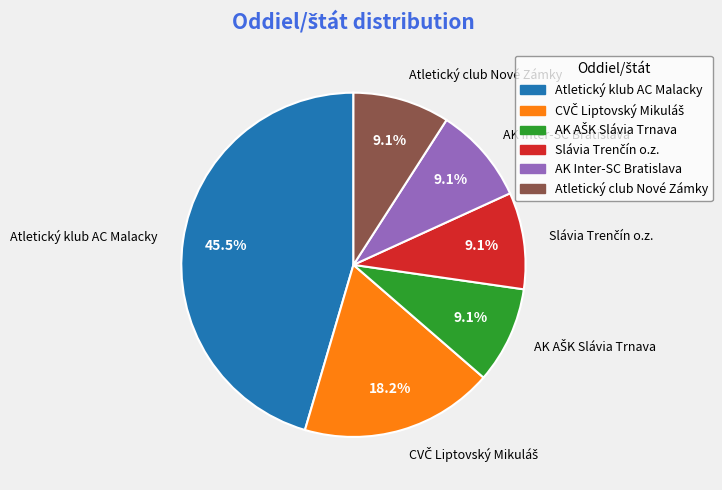

Combined, what portion of the pie is Atletický club Nové Zámky and AK Inter-SC Bratislava?

18.2%